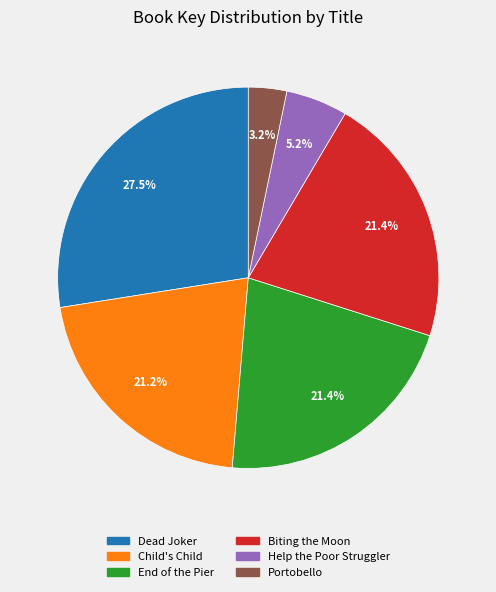

Is there any slice that represents more than half of the pie?

No